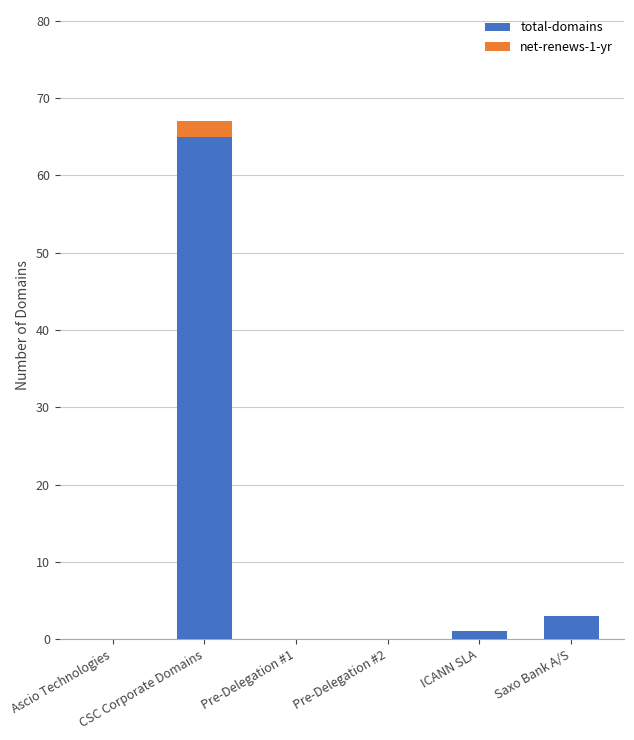

What is the sum of all total-domains values?

69